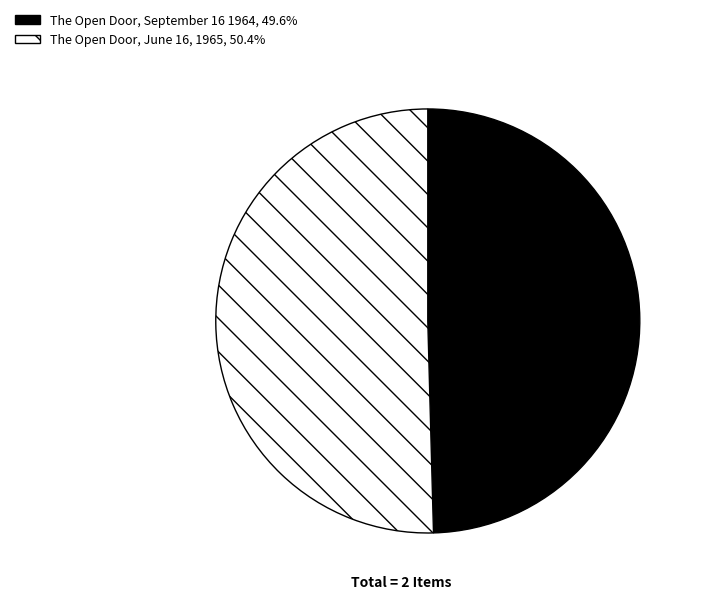

The The Open Door, June 16, 1965 slice represents 42% of the pie. True or false?

False